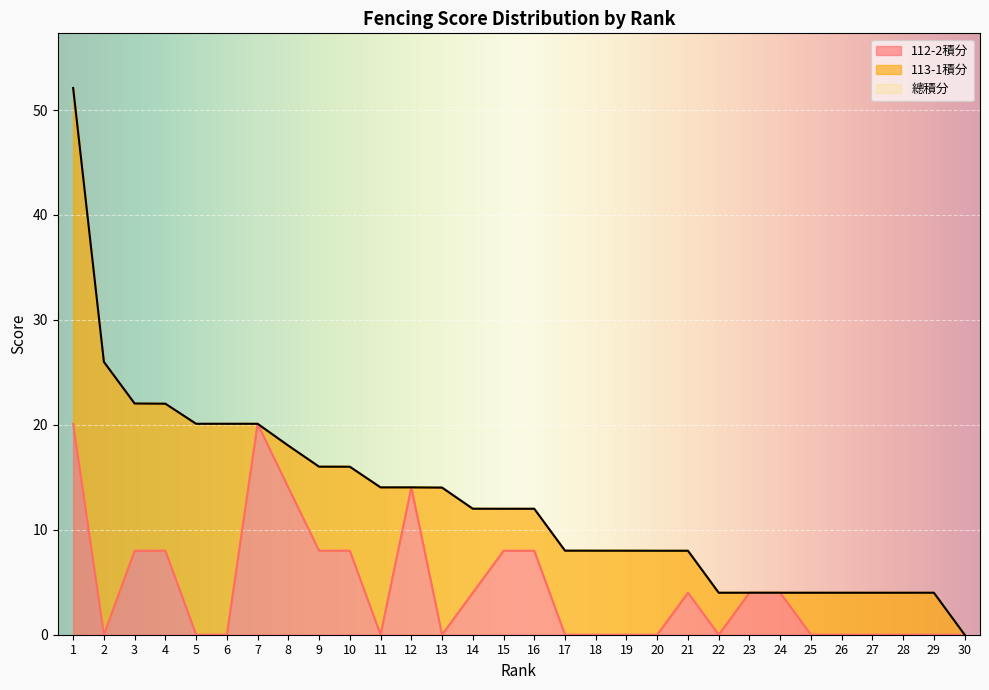

Where is the first local maximum for 112-2積分?

4